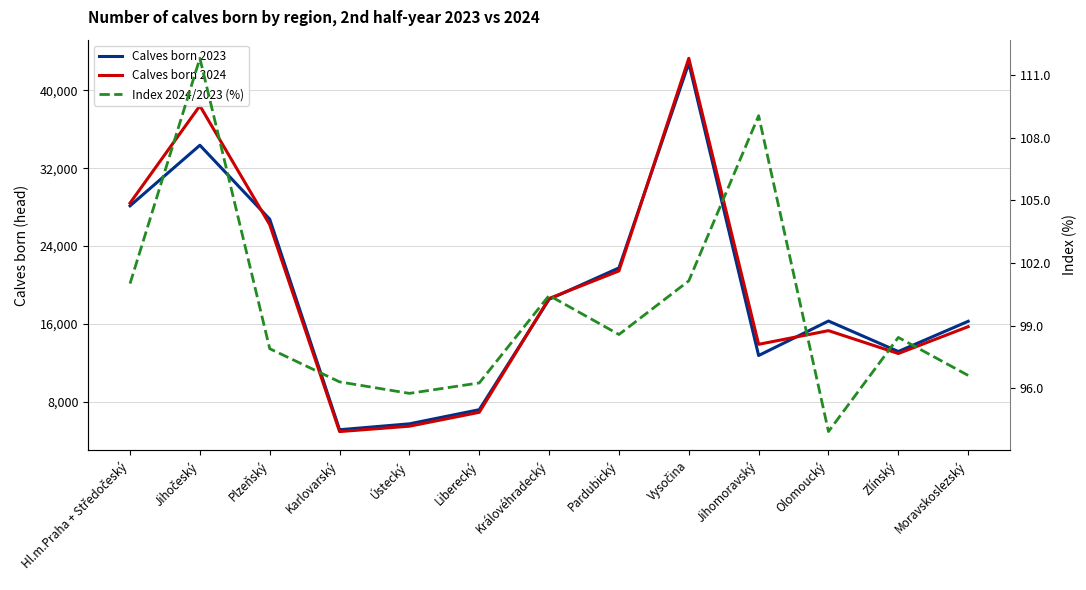

Reading left to right, transcribe all the data shown in this chart.

Calves born 2023: 28129.0	34359.0	26754.0	5104.0	5711.0	7166.0	18517.0	21745.0	42806.0	12736.0	16283.0	13148.0	16254.0
Calves born 2024: 28413.0	38415.0	26190.0	4915.0	5468.0	6897.0	18599.0	21435.0	43296.0	13888.0	15293.0	12941.0	15703.0
Index 2024/2023 (%): 101.0	111.8	97.9	96.3	95.8	96.2	100.4	98.6	101.1	109.0	93.9	98.4	96.6